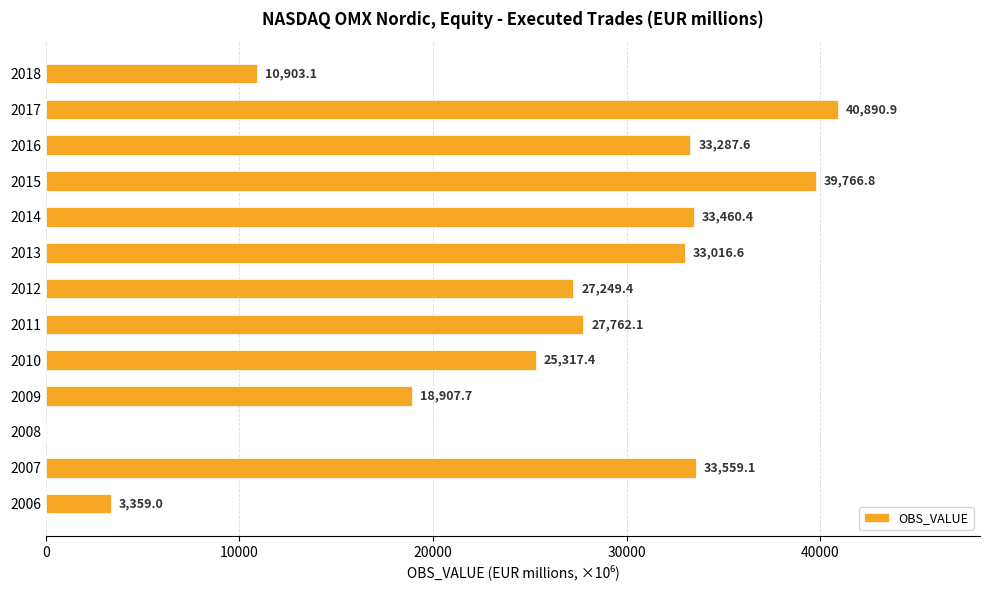

What is the greatest value displayed?

40890.9